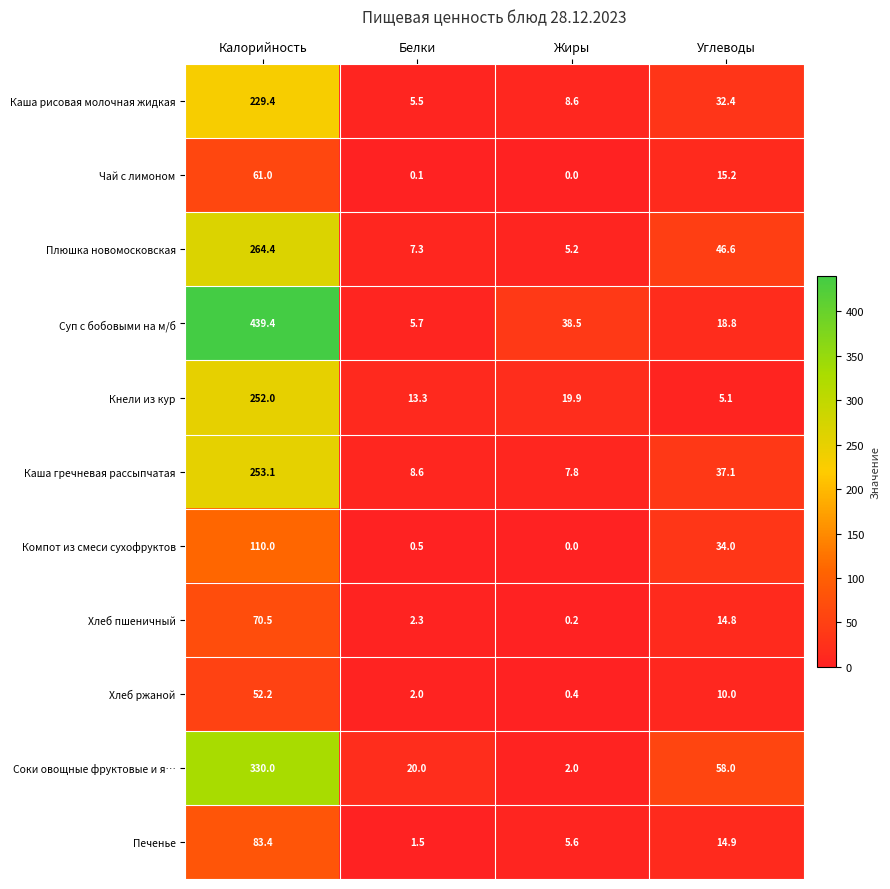

What is the maximum value shown in the chart?

439.4